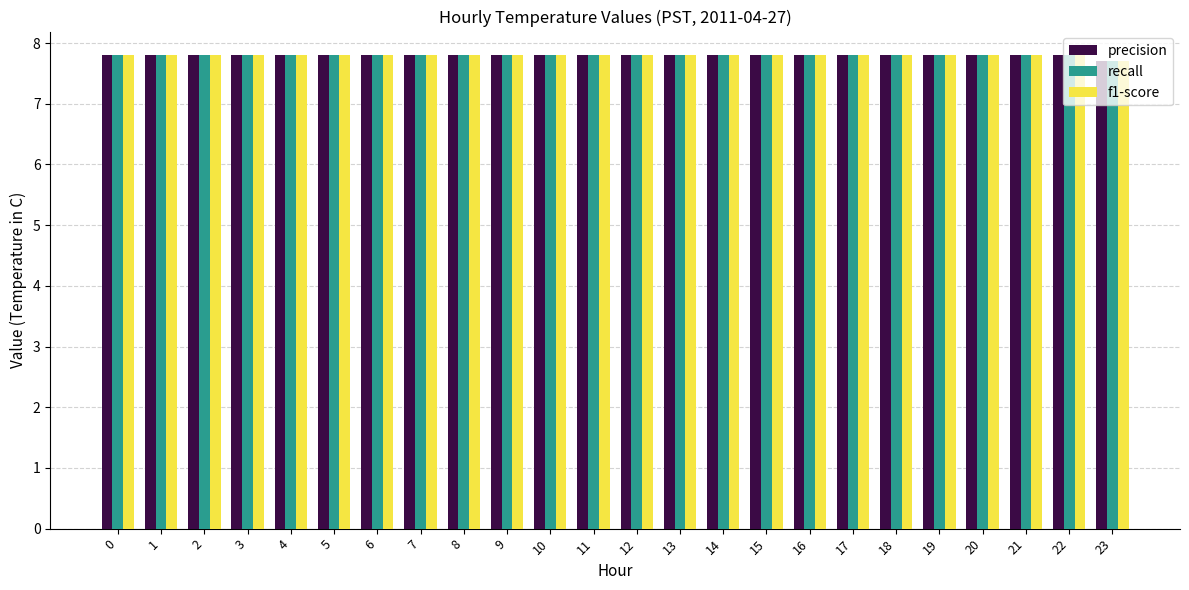

How many categories are shown in the chart?

24